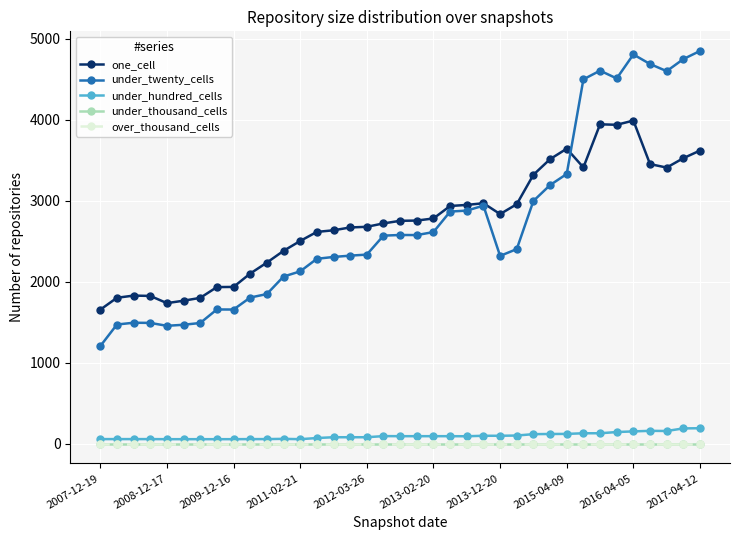

Is this an area chart (filled region under the line)?

No